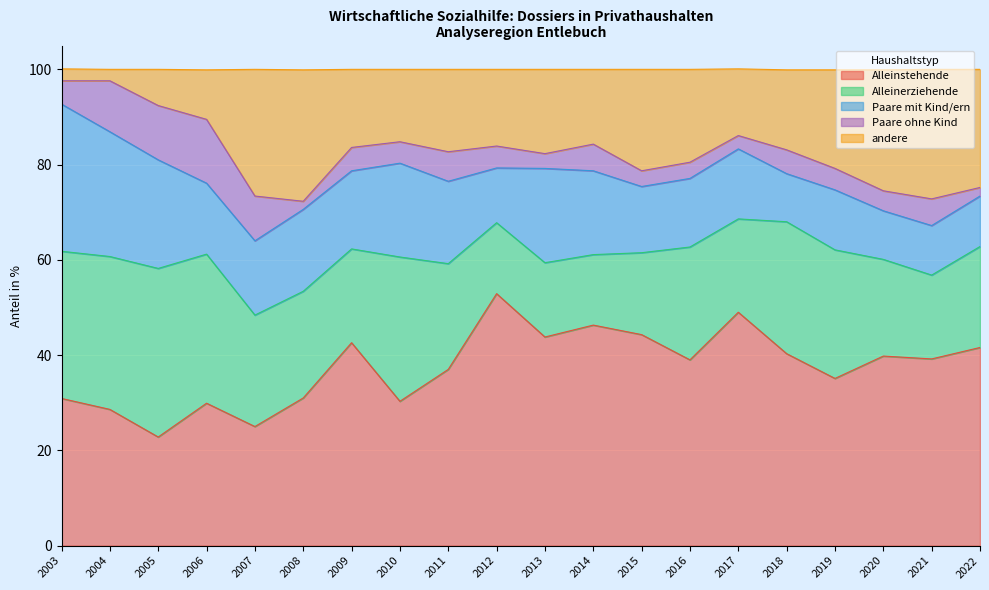

List the series in order of their peak value, lowest first.

Paare ohne Kind, andere, Paare mit Kind/ern, Alleinerziehende, Alleinstehende